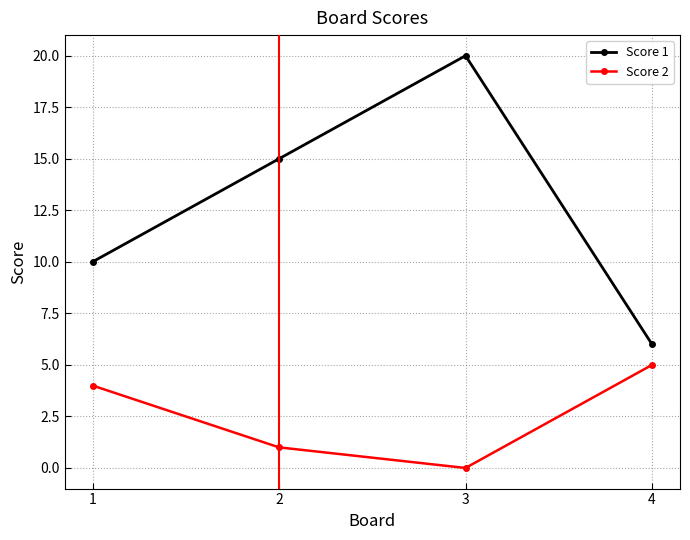

Rank the series by their maximum value, from lowest to highest.

Score 2, Score 1